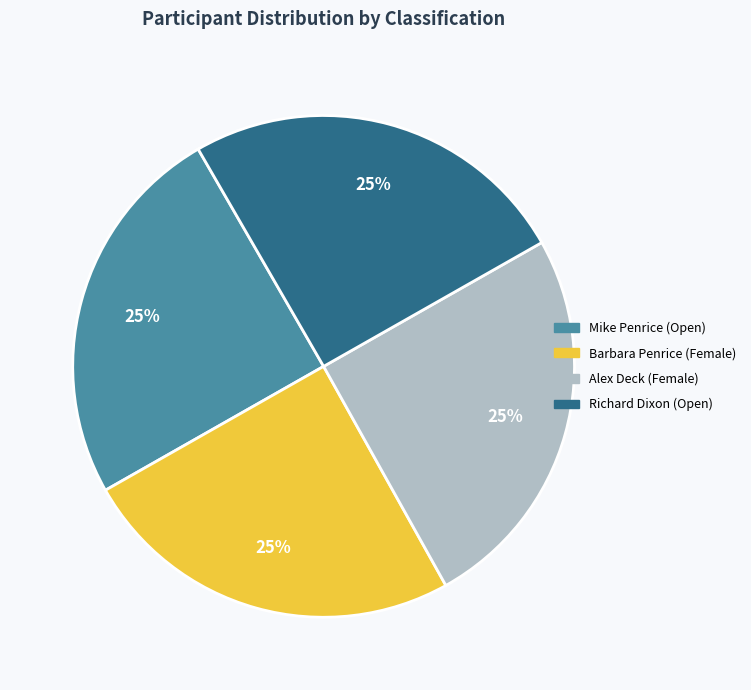

To the nearest percent, what portion does Mike Penrice (Open) represent?

25%